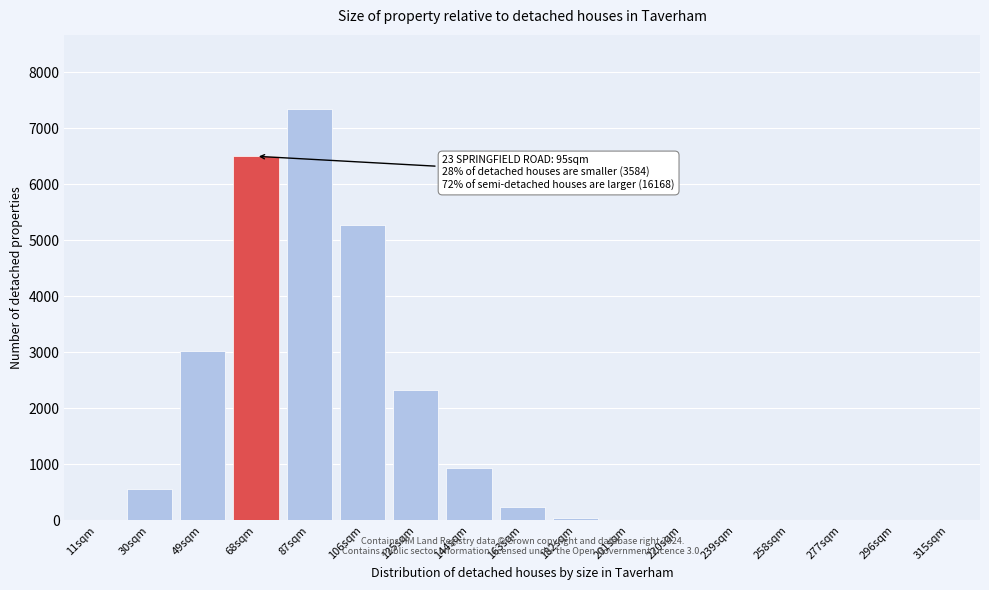

What is the maximum value shown in the chart?

7341